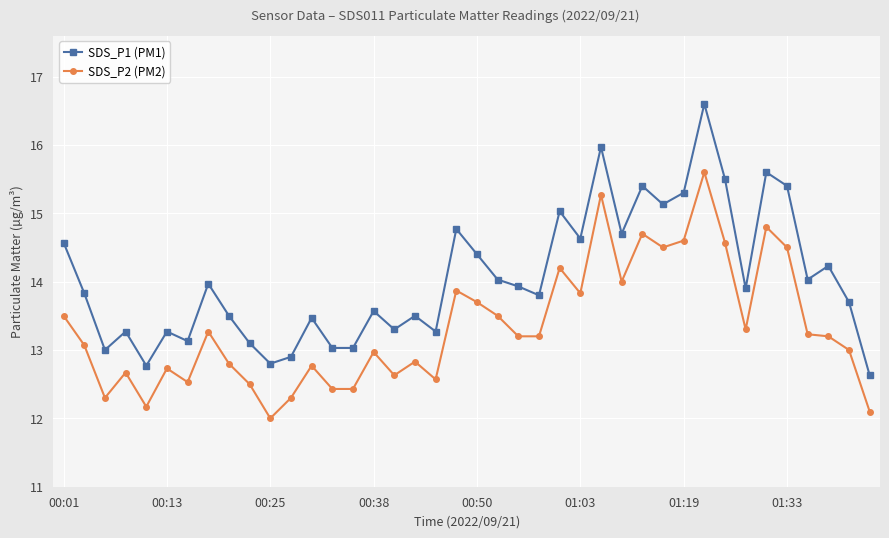

Which series has the largest total across all categories?

SDS_P1 (PM1)